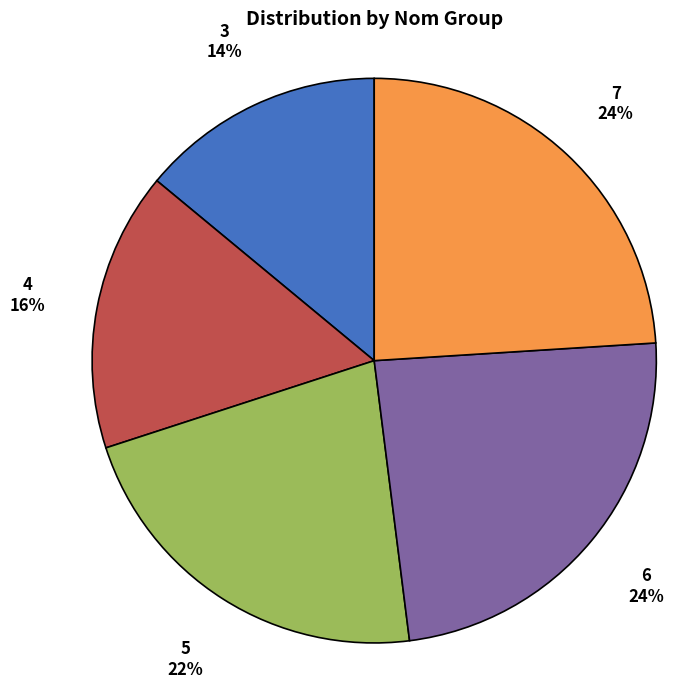

Is there a majority slice in this chart?

No